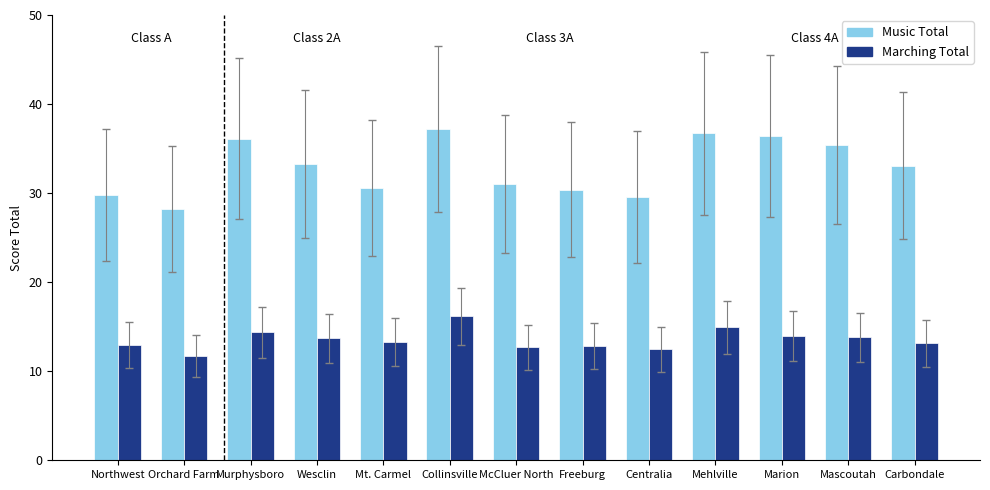

Rank the series by their average value, from lowest to highest.

Marching Total, Music Total